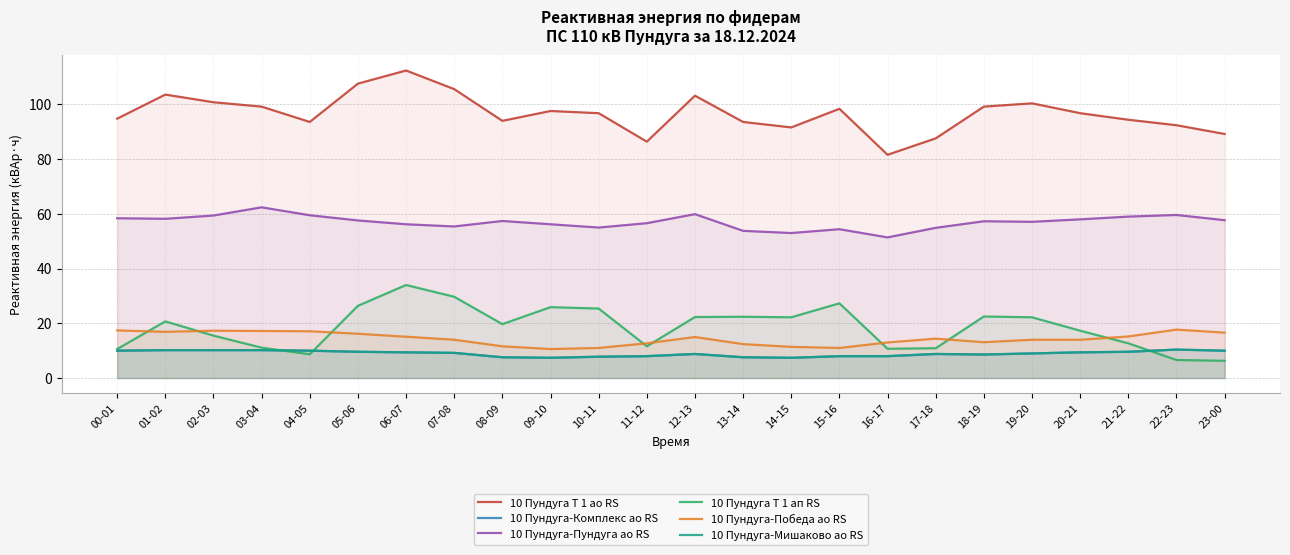

What is the approximate value of 10 Пундуга-Победа ао RS at 21-22?

15.2